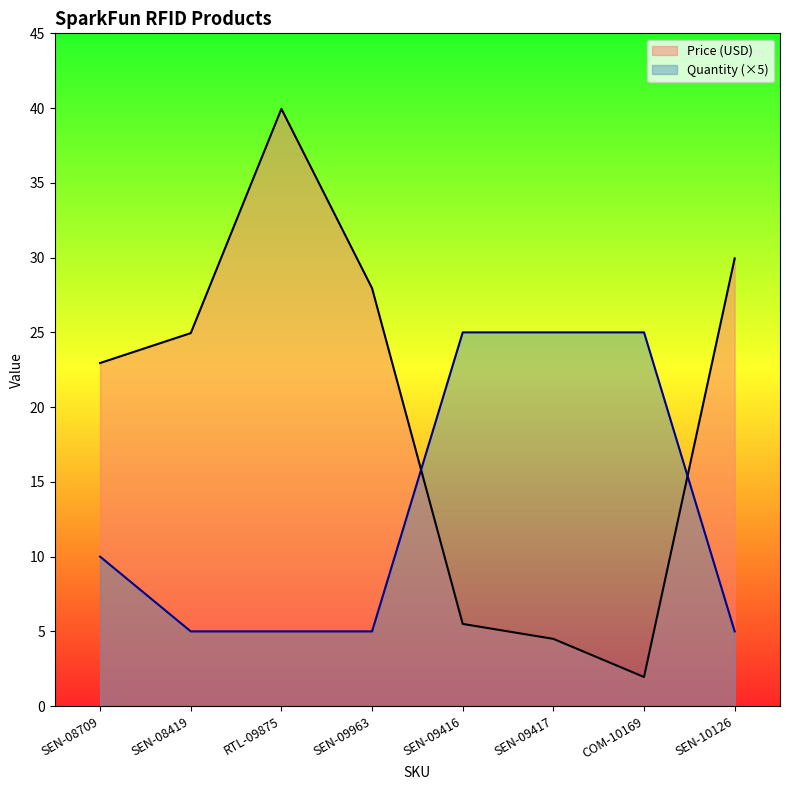

At how many categories does at least one series exceed 31?

1